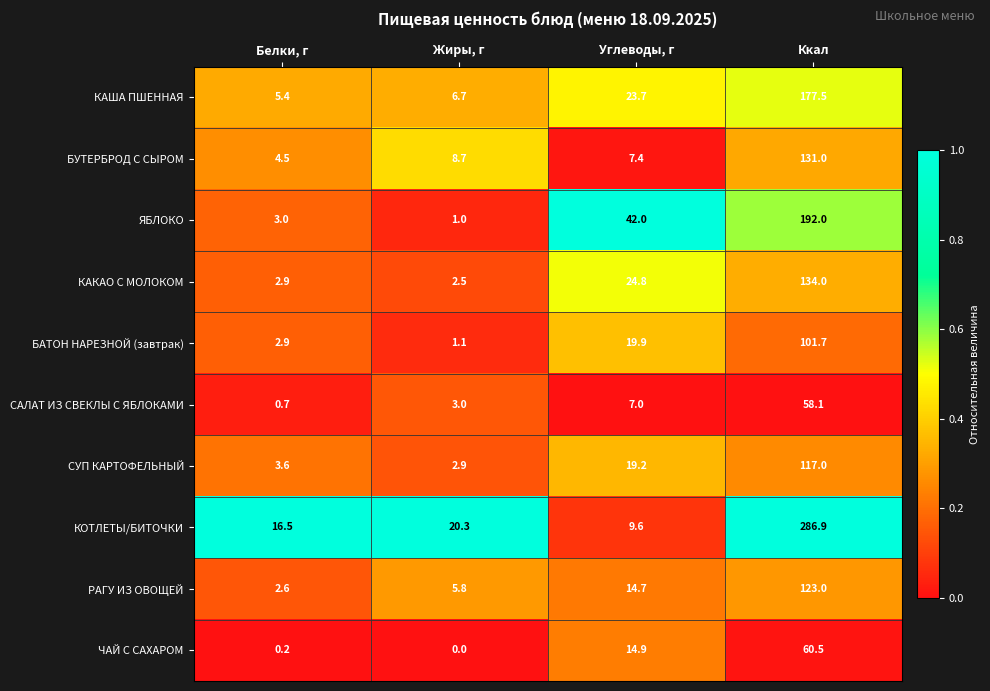

At which category is the sum across all series the highest?

Ккал